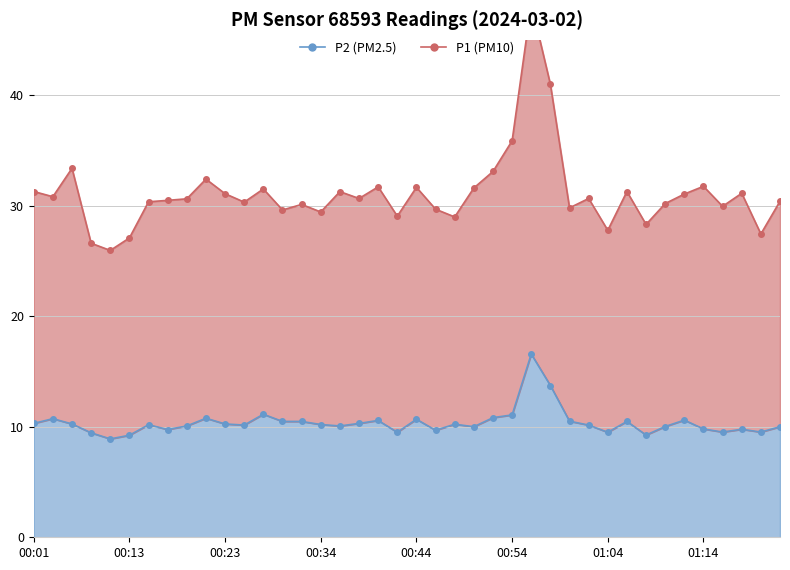

At 00:23, list the series in order from largest to smallest.

P1, P2